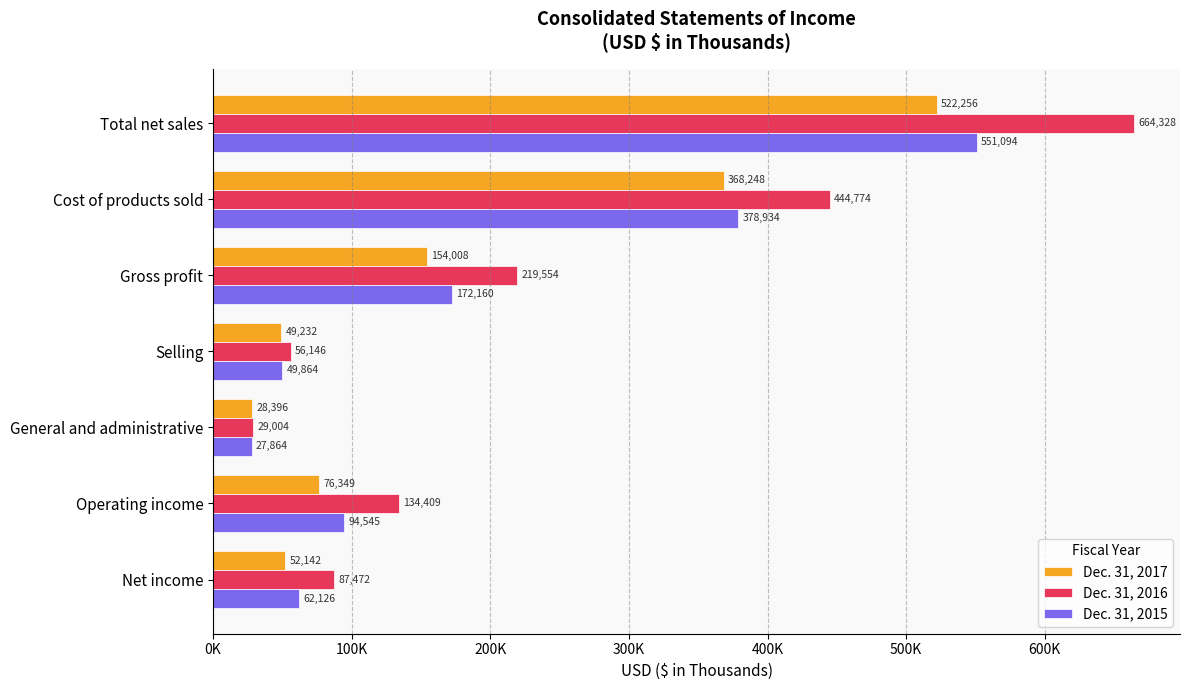

What is the difference between the second highest and minimum values in the Dec. 31, 2016 series?

415770